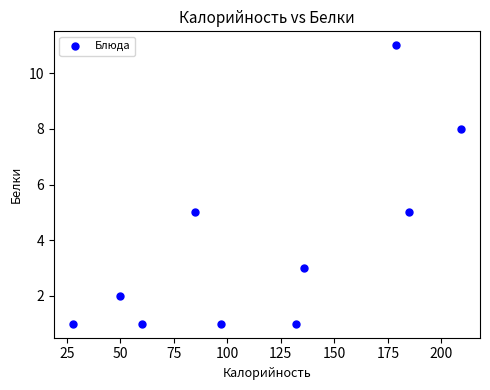

What is the range of Y values (max minus min)?

10